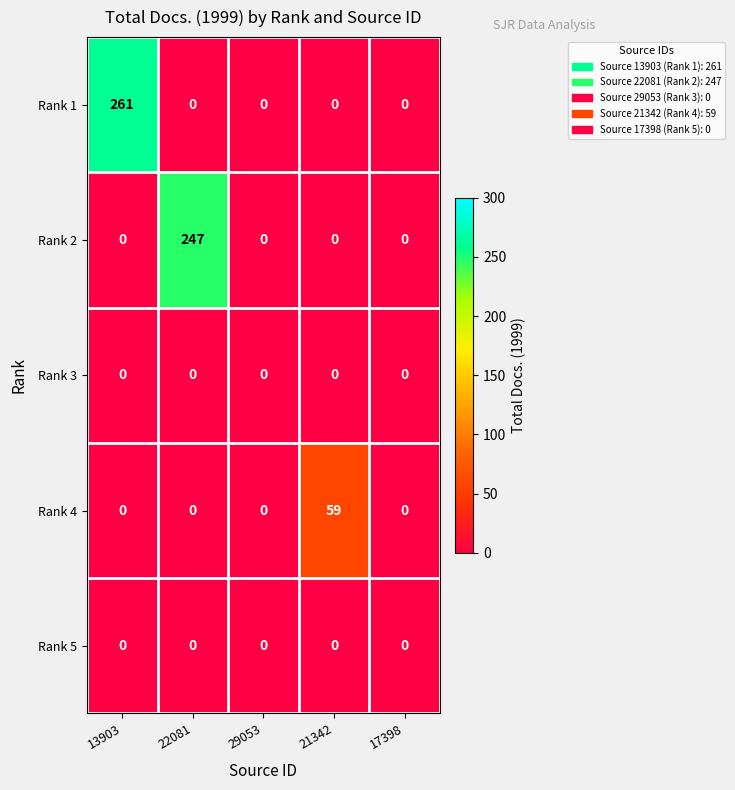

At which category is the sum across all series the highest?

13903